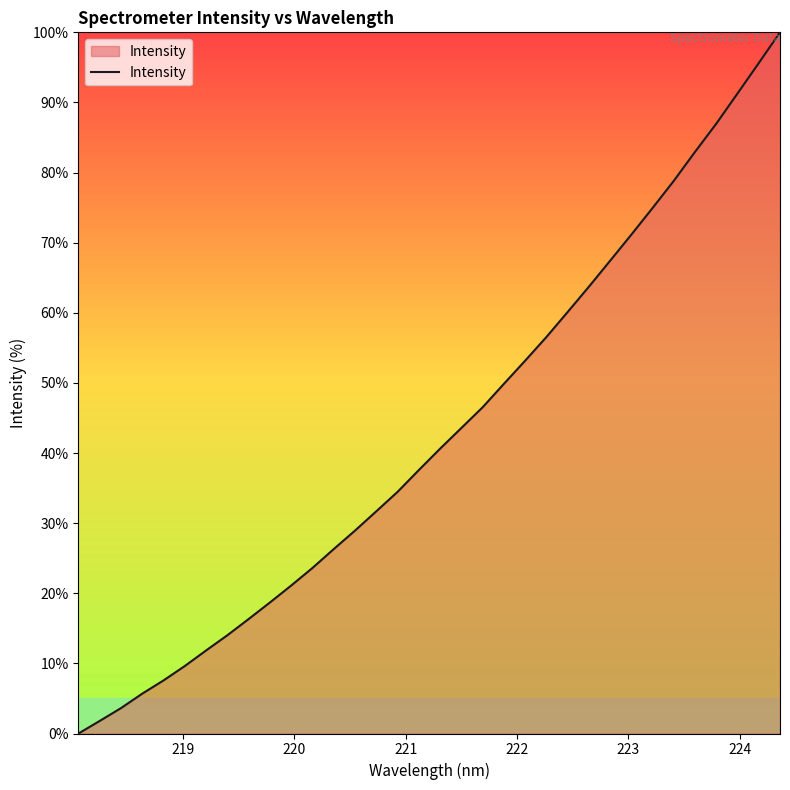

What is the difference between the maximum and minimum values?

100.0